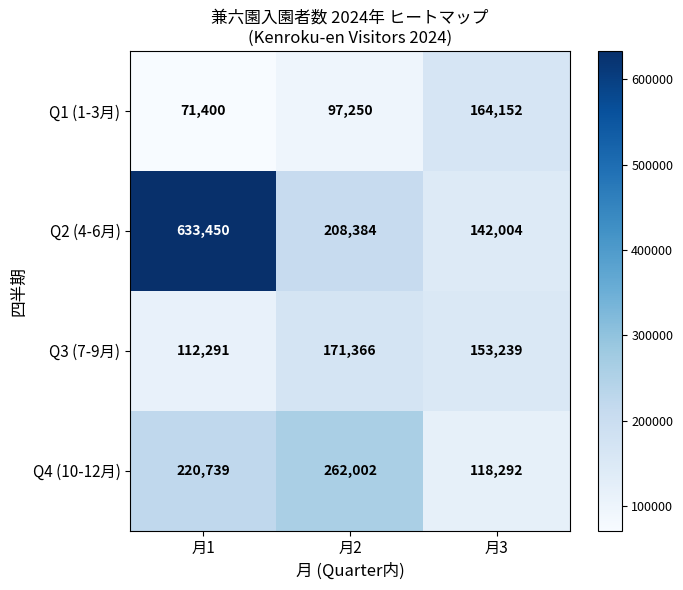

Rank the series at 月1 from highest to lowest value.

Q2 (4-6月), Q4 (10-12月), Q3 (7-9月), Q1 (1-3月)